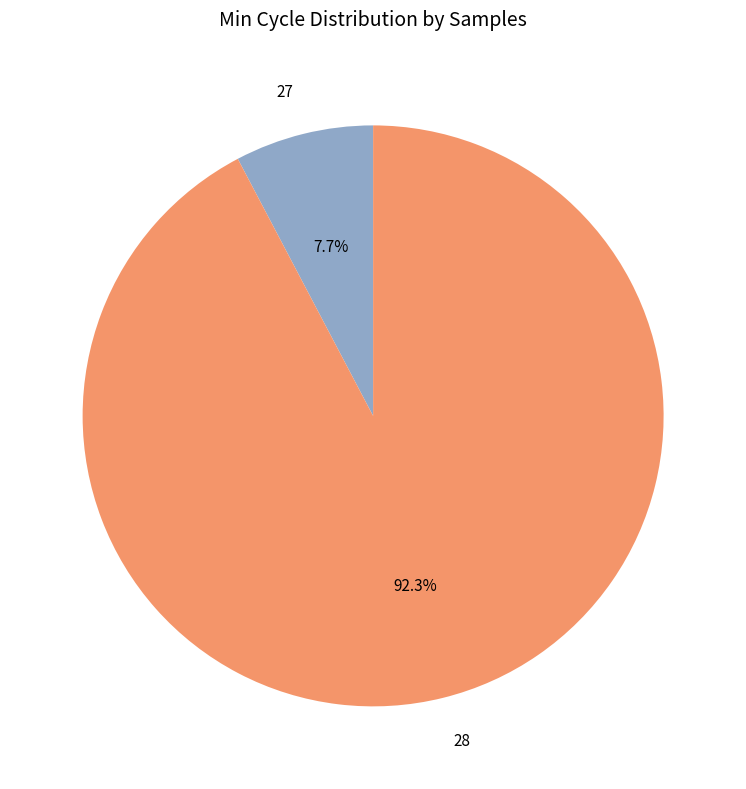

Rank the categories by value from highest to lowest.

28, 27